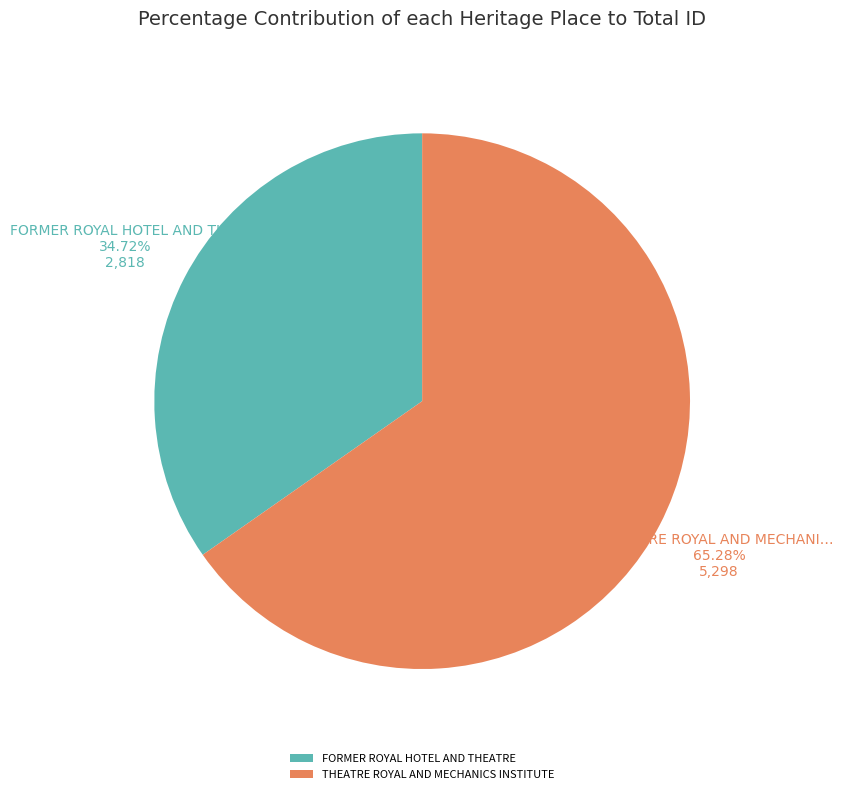

How many segments does this pie chart have?

2